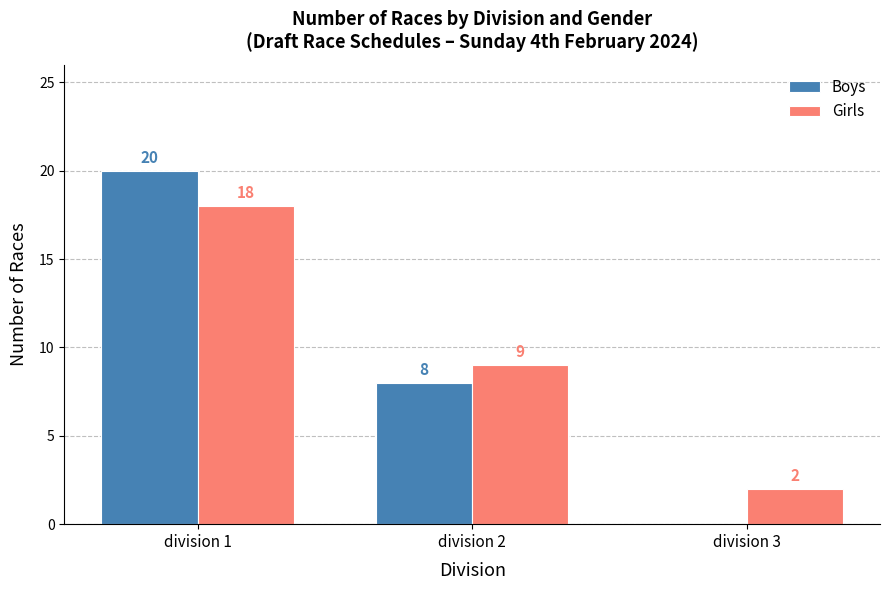

What is the total value across all series at division 3?

2